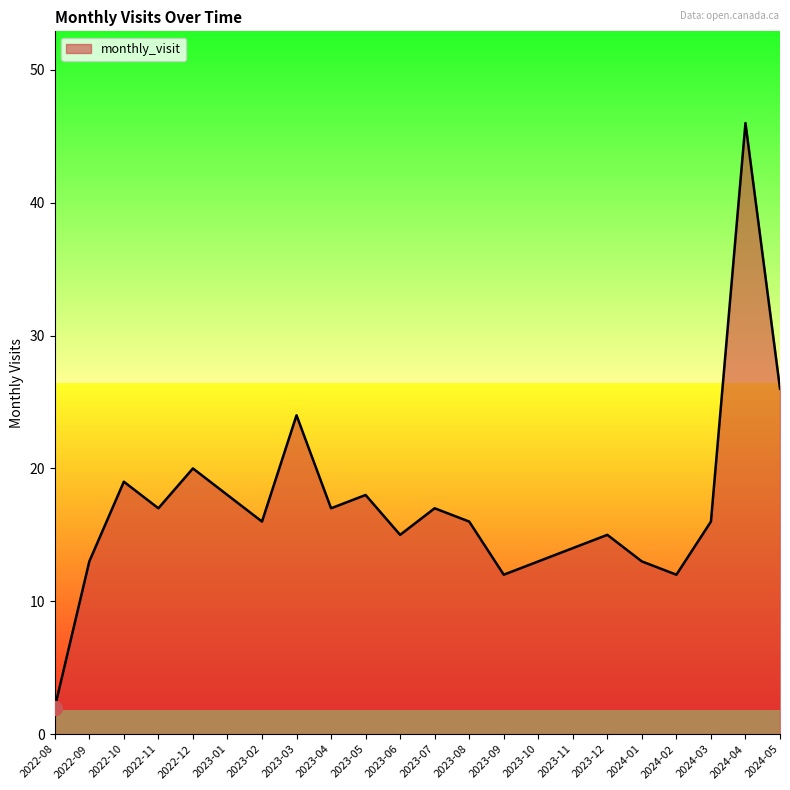

Is it true that the value at 2024-04 is 25?

False